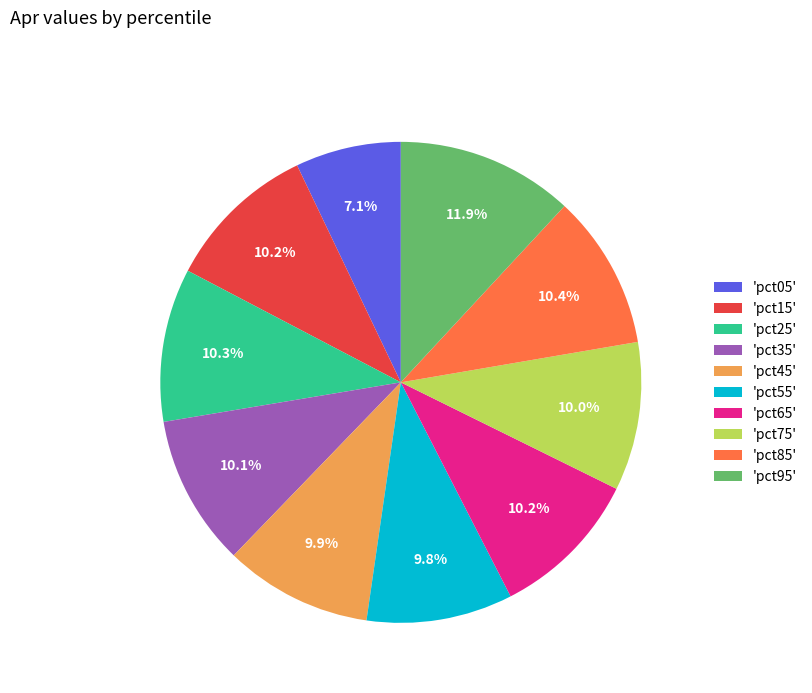

Count the number of slices in the pie.

10